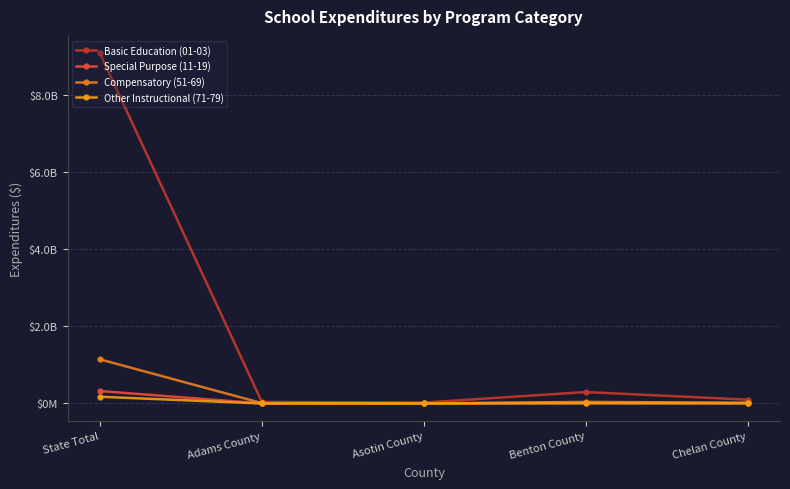

Is the value of Basic Education (01-03) at Asotin County greater than the value of Compensatory (51-69) at Asotin County?

Yes